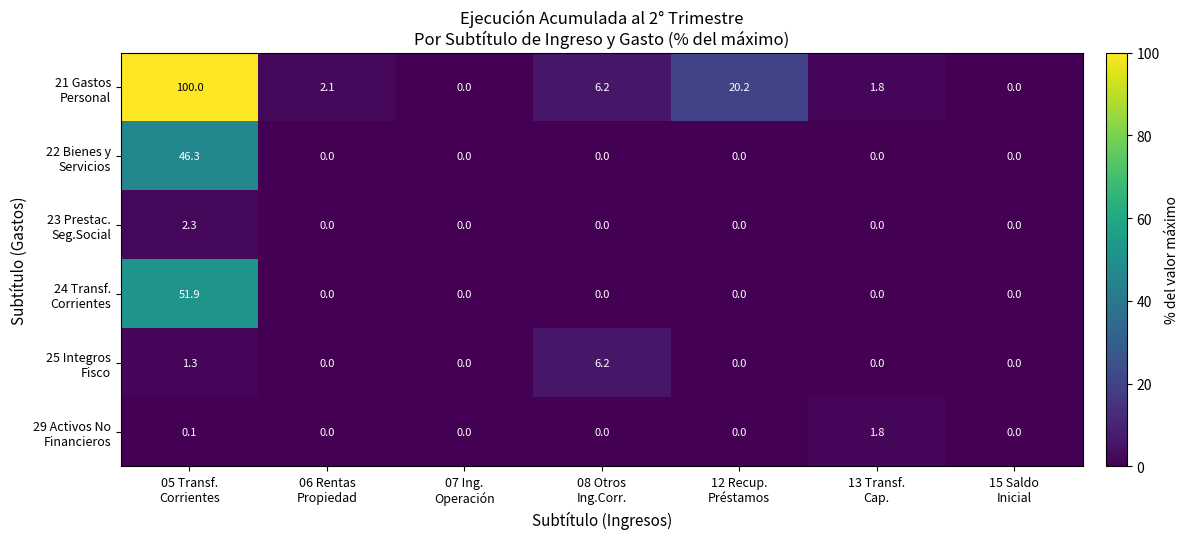

At how many categories does at least one series exceed 4?

3